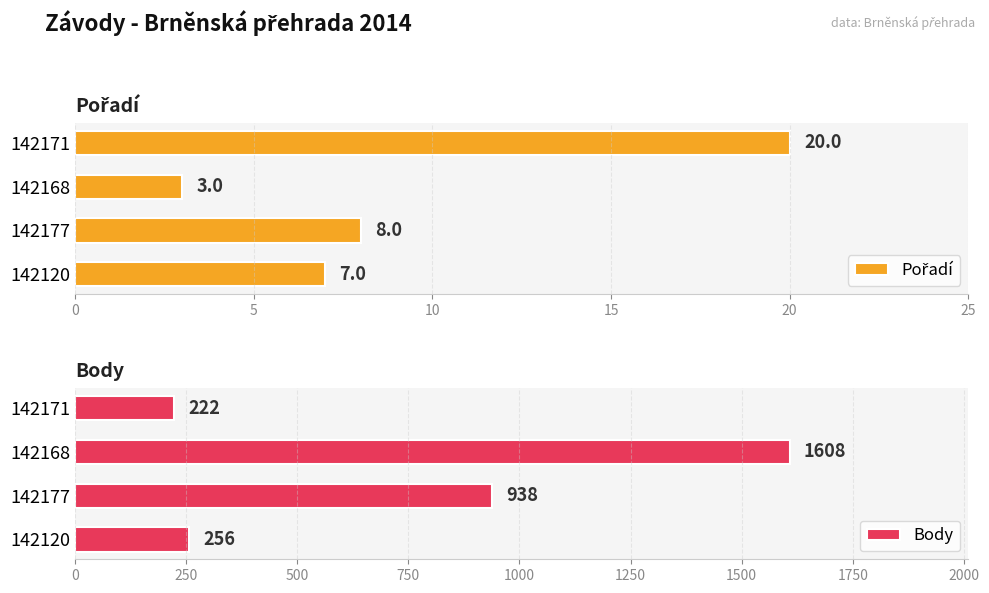

What is the maximum value for Pořadí?

20